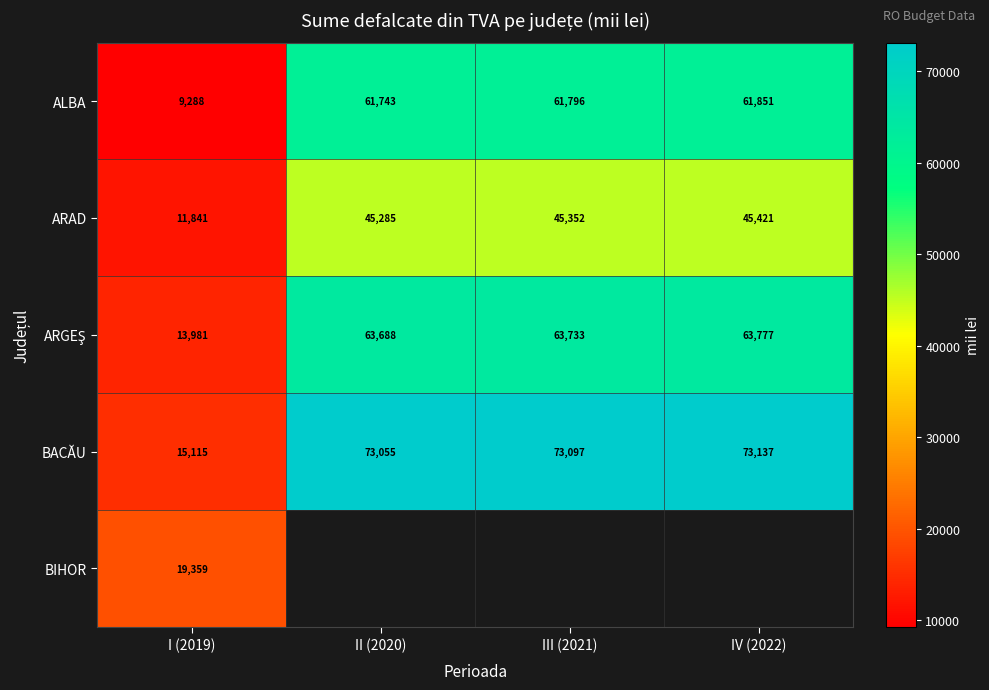

At which category does the chart reach its minimum across all series?

I (2019)